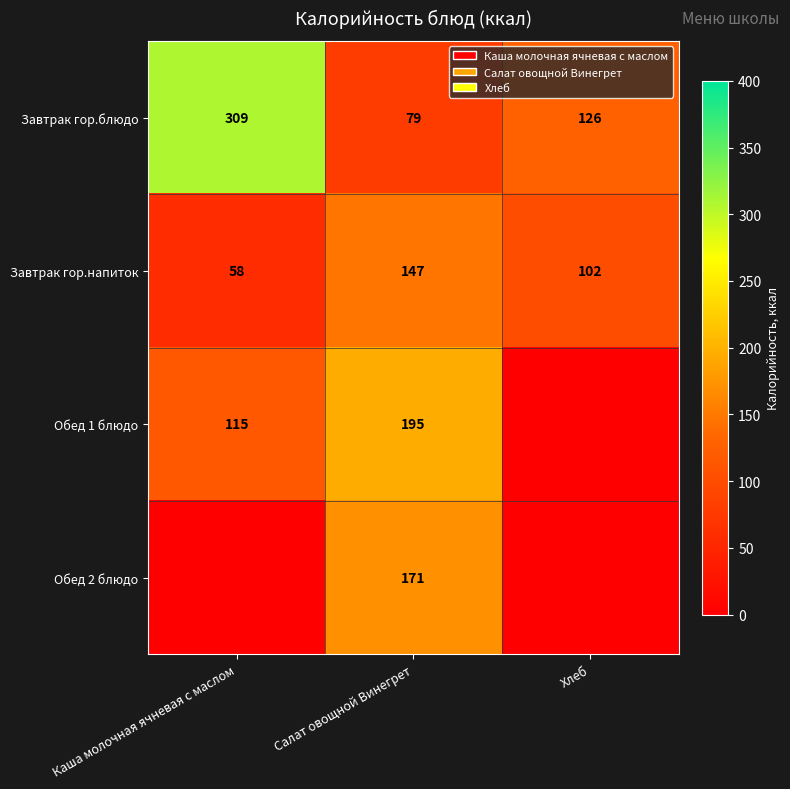

At how many categories does at least one series exceed 257?

1